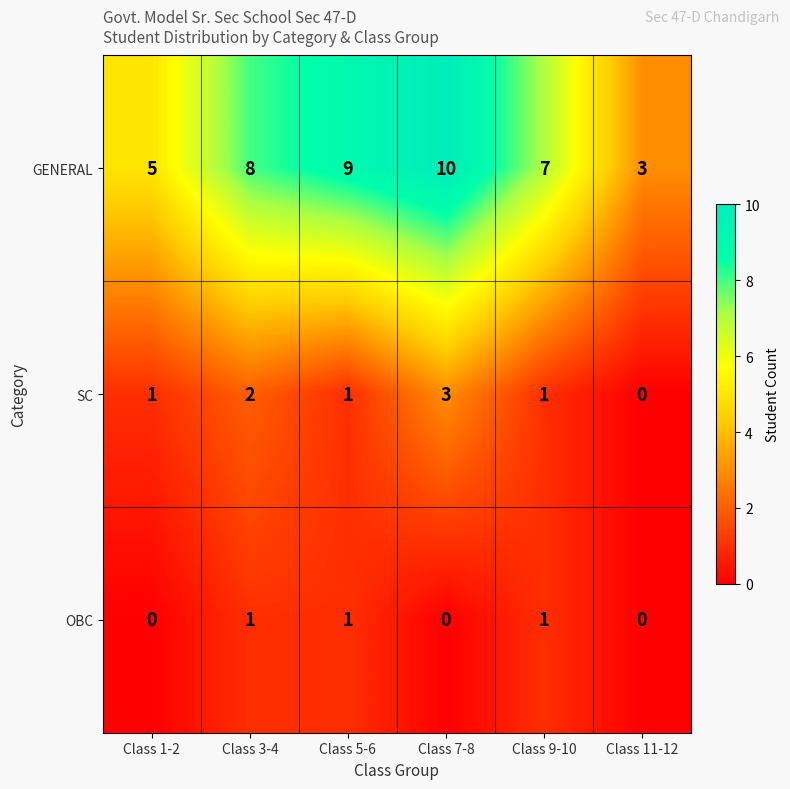

What is the approximate value of SC at Class 7-8?

3